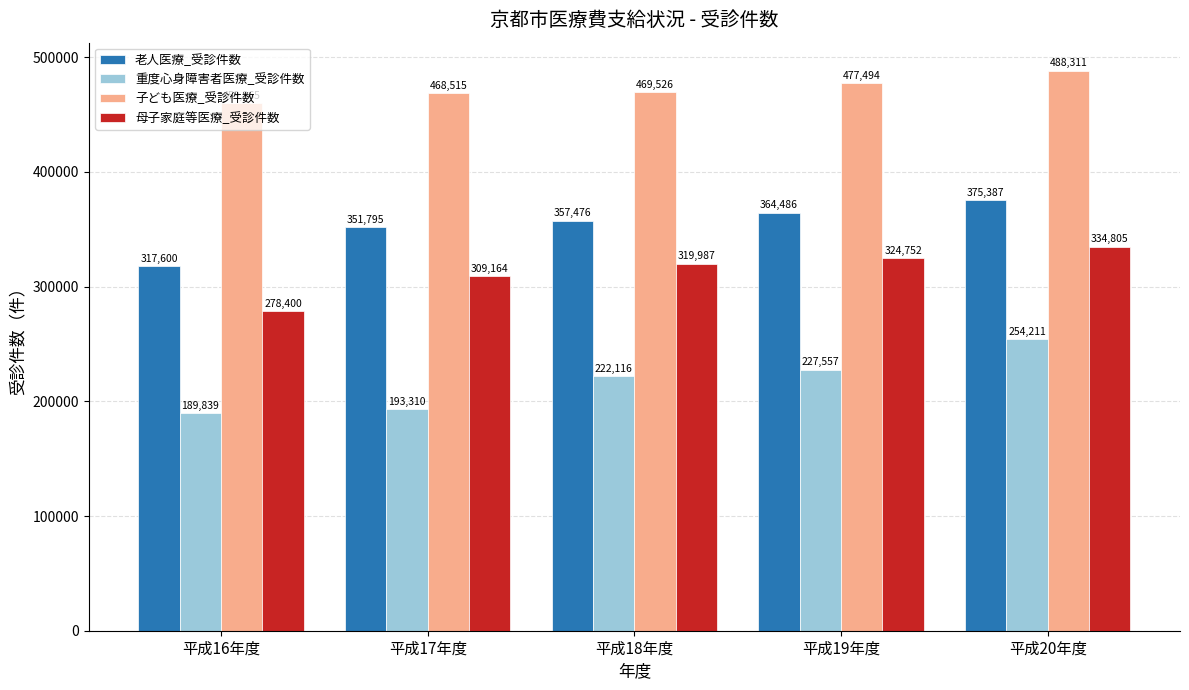

What is the total value across all series at 平成18年度?

1369105